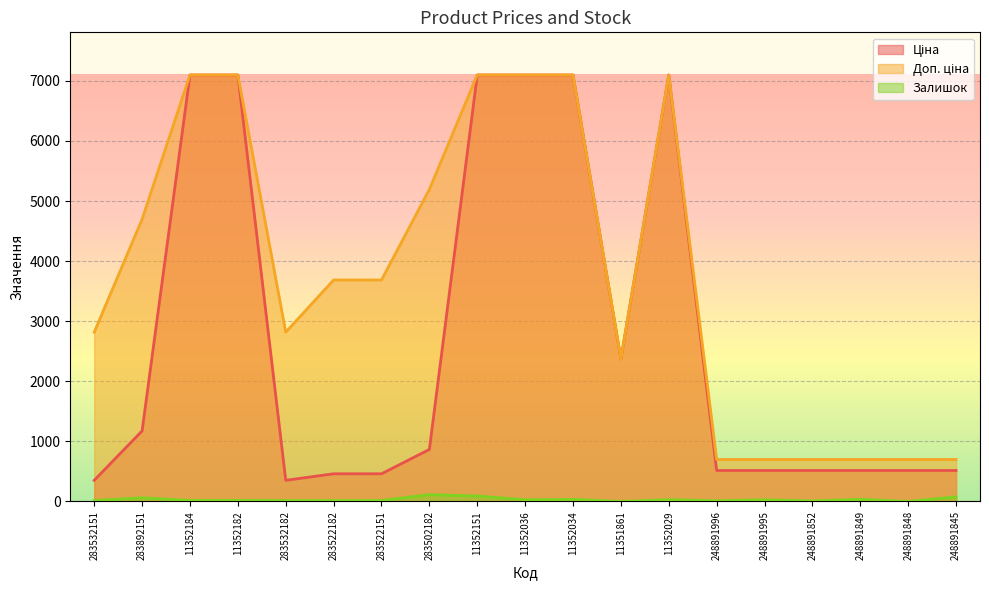

True or false: Залишок and Доп. ціна intersect in this chart.

False